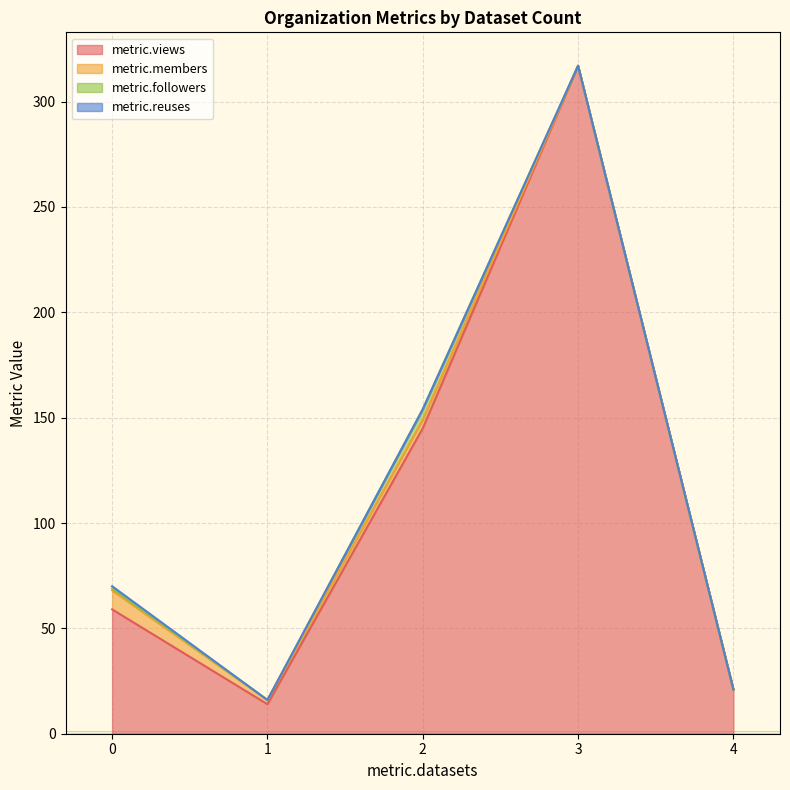

What is the maximum value for metric.views?

317